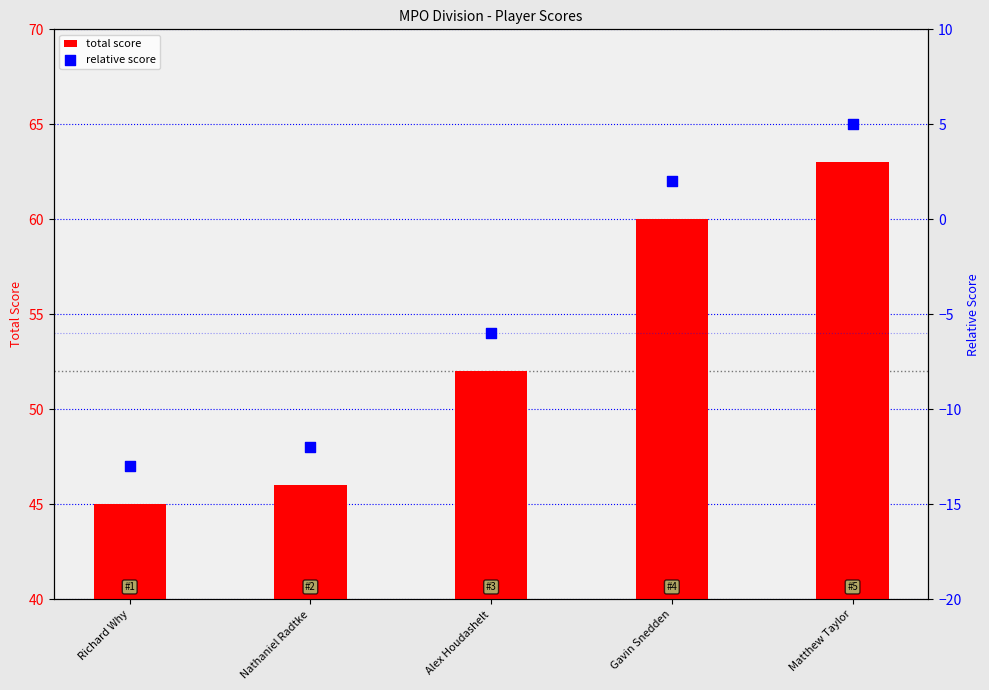

At which category is the sum across all series the highest?

Matthew Taylor